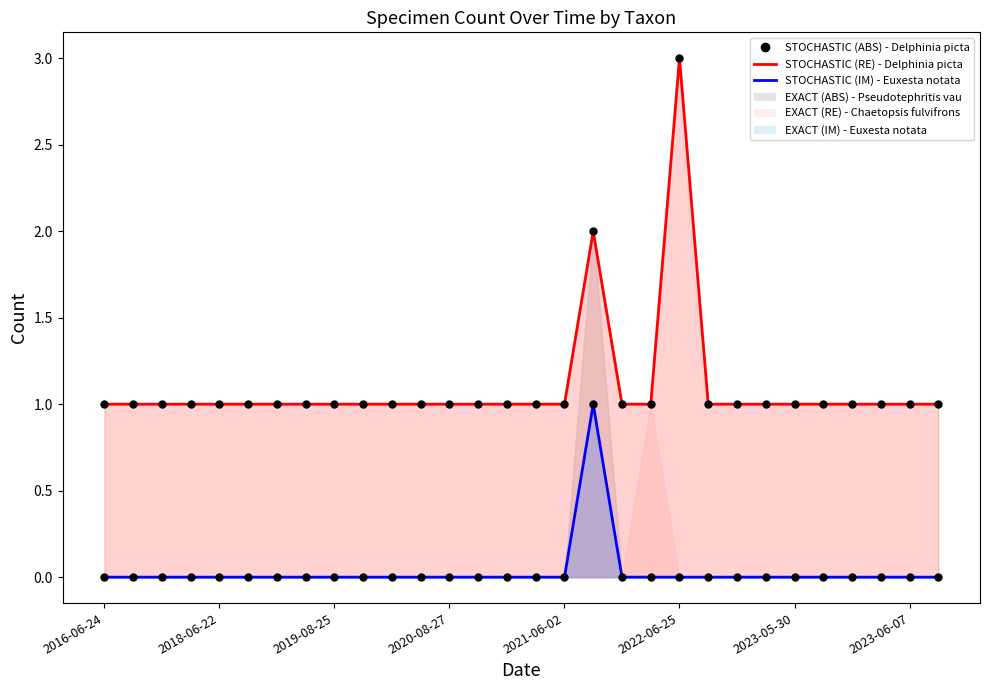

At which label is STOCHASTIC (RE) - Delphinia picta closest to 2?

17